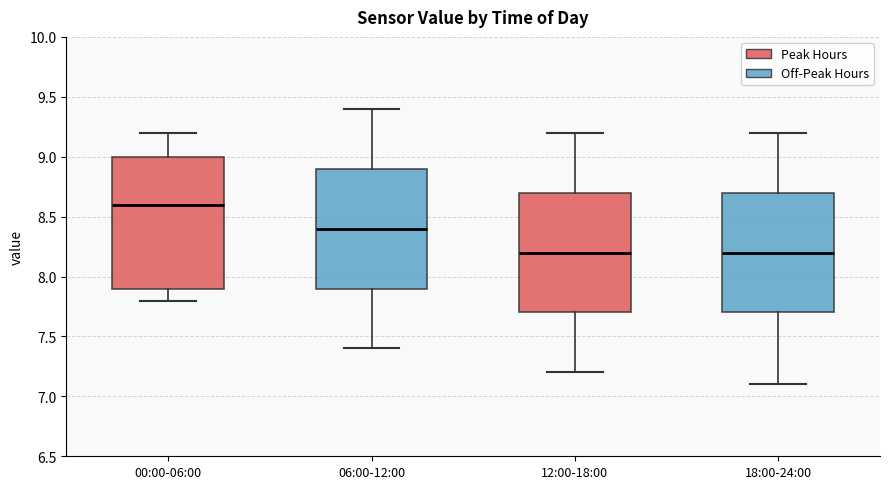

Comparing the boxes themselves (not the whiskers), which one is the tallest?

00:00-06:00